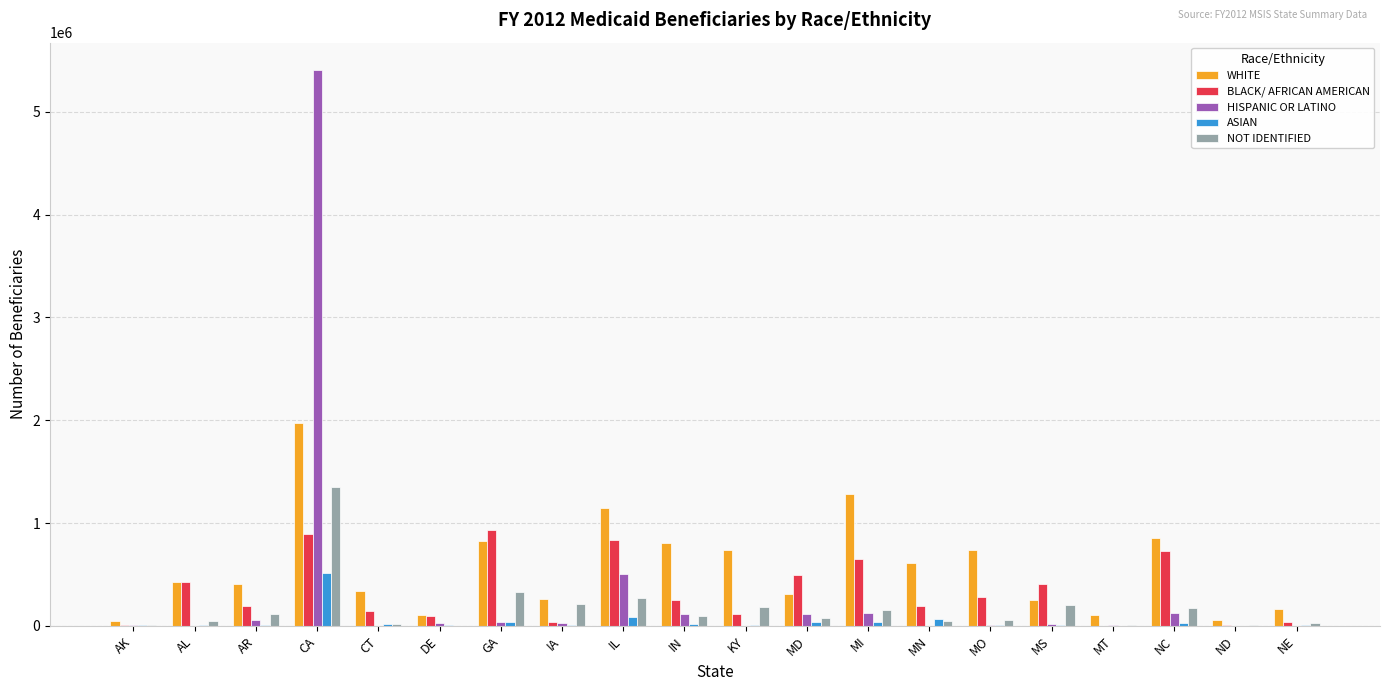

Which series has the largest total across all categories?

WHITE